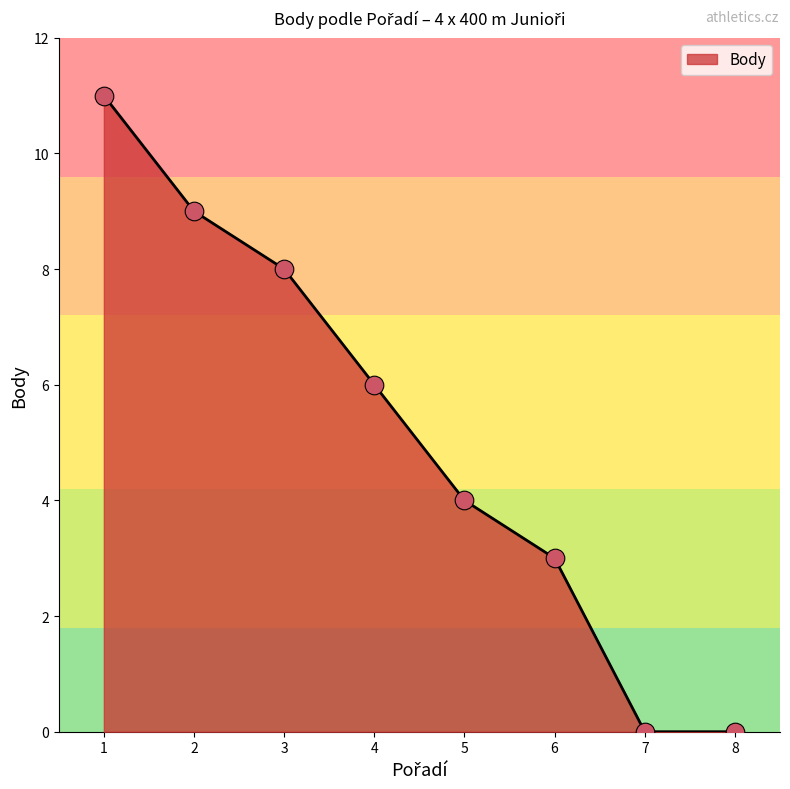

What is the ratio of the value at 6 to the value at 1?

0.3